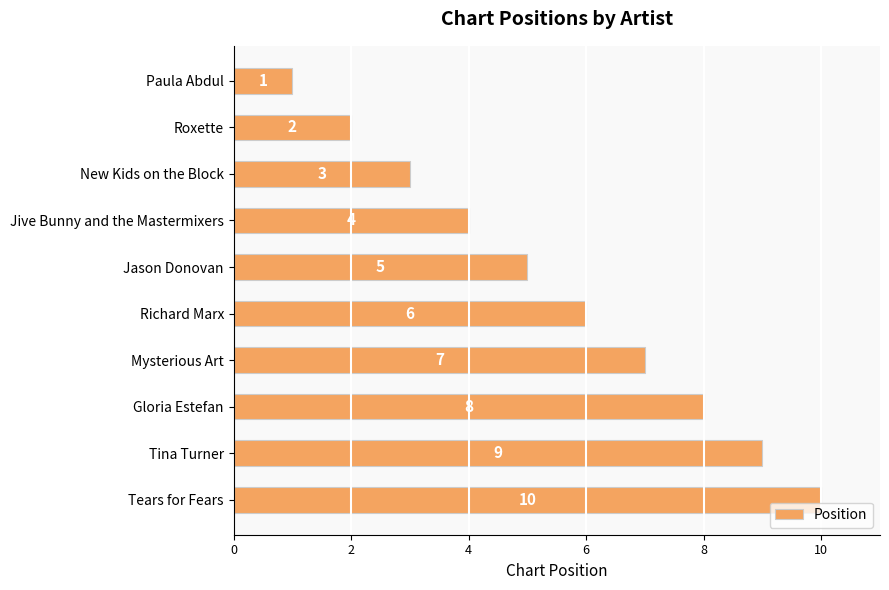

What is the minimum value shown in the chart?

1